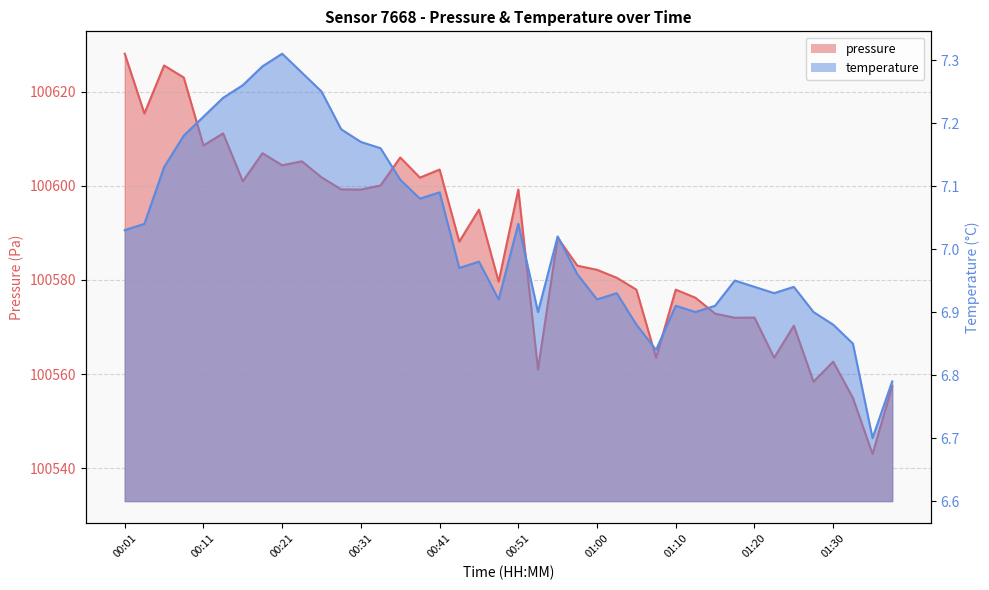

What is the greatest value displayed?

100628.1